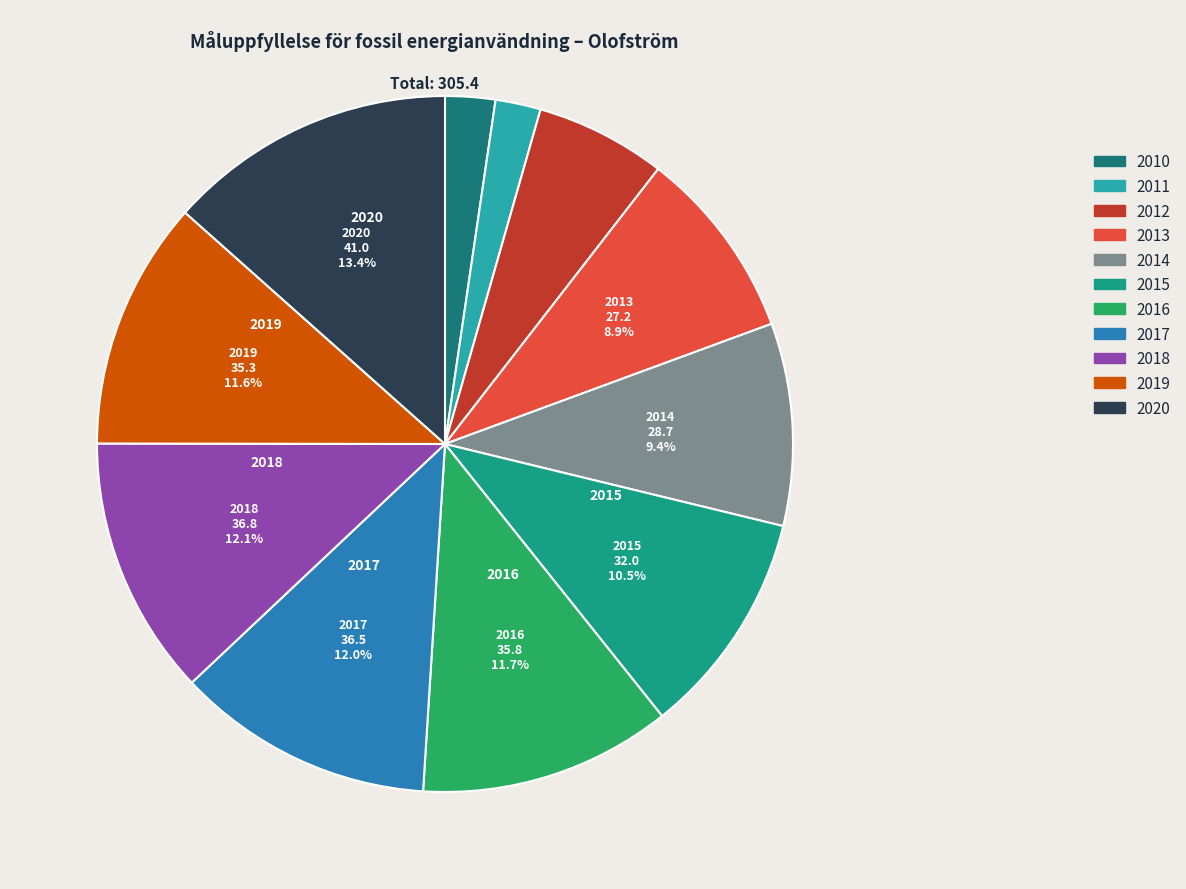

How much of the chart is everything except 2020?

86.6%